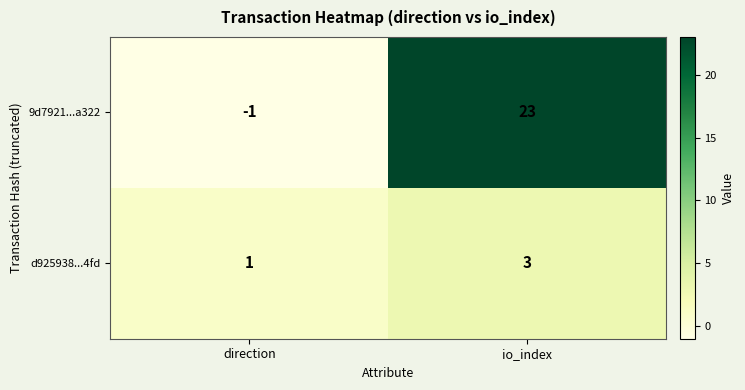

The d925938...4fd series shows 4 at io_index. True or false?

False